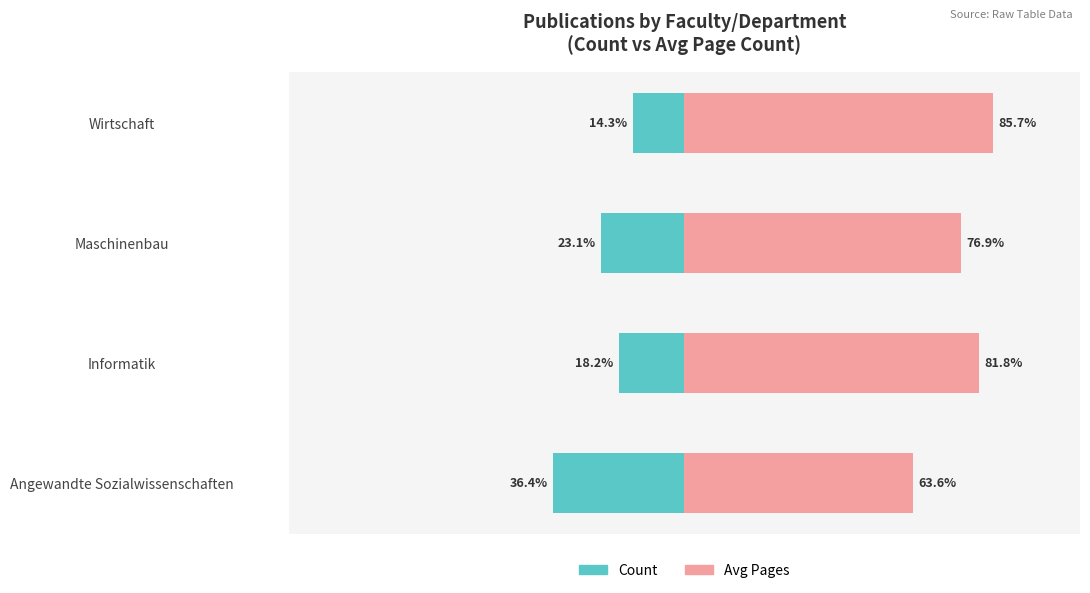

Rank the series by their maximum value, from lowest to highest.

Count, Avg Pages